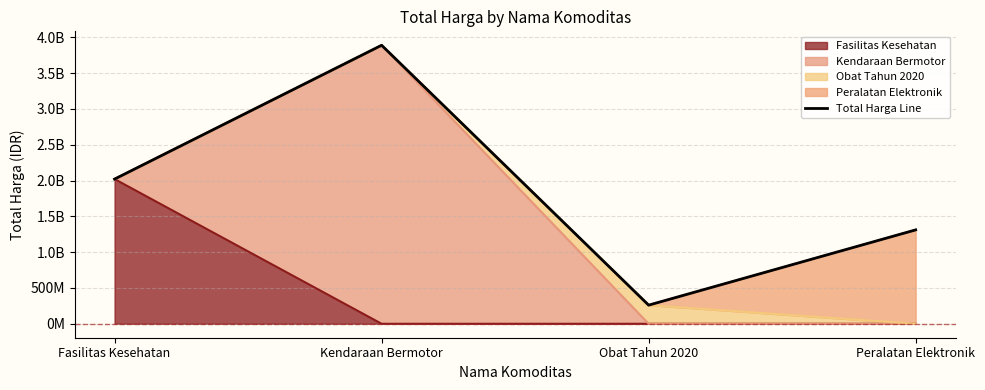

What is the label of the 1st point from the left?

Fasilitas Kesehatan